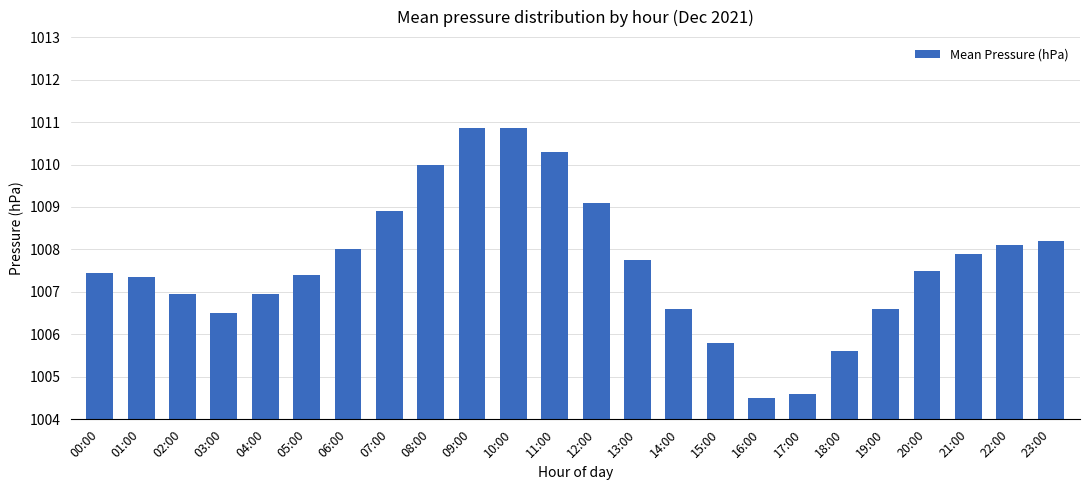

True or false: the data shows 1009.1 at 12:00.

True